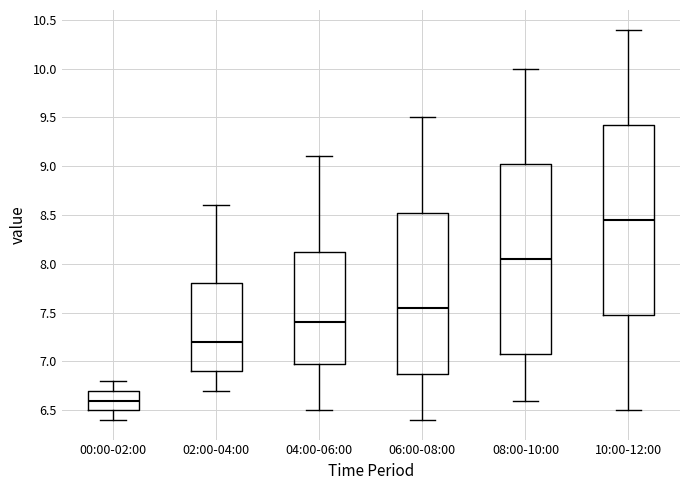

Where is the lower edge of the box for 04:00-06:00 on the y-axis? The values are not printed on the chart, so give them approximately, as read against the axis.

7.00